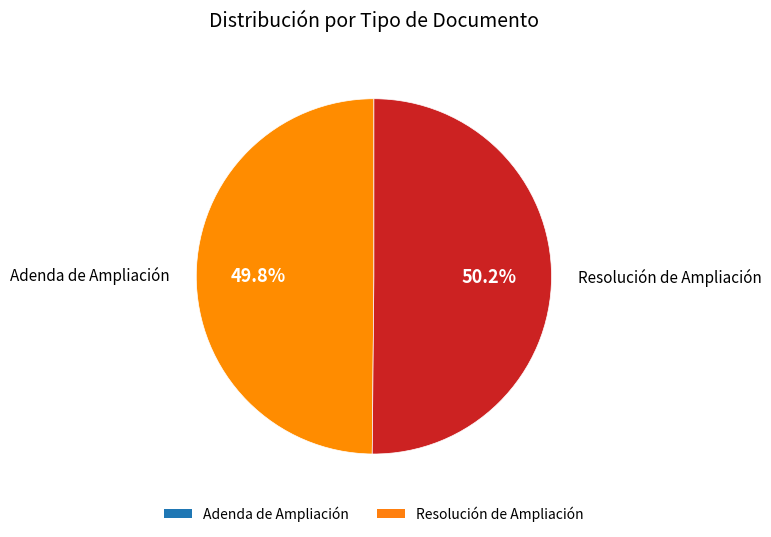

What percentage is NOT represented by Resolución de Ampliación?

49.8%